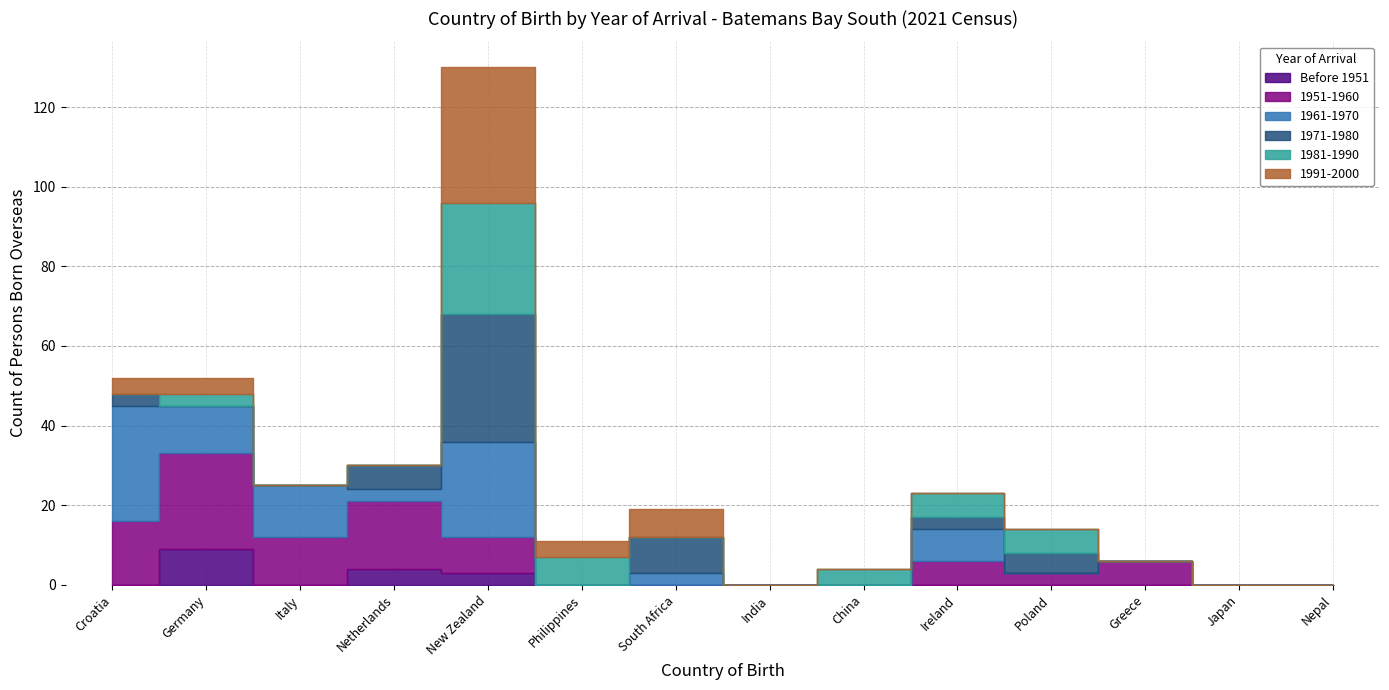

Does the chart have visible grid lines?

Yes